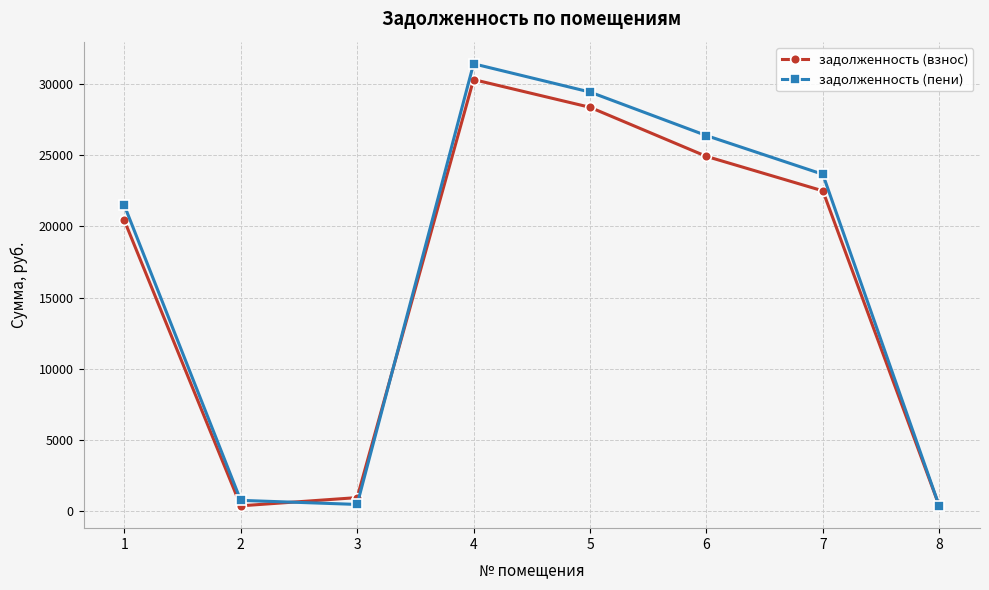

What is the smallest value displayed?

367.3